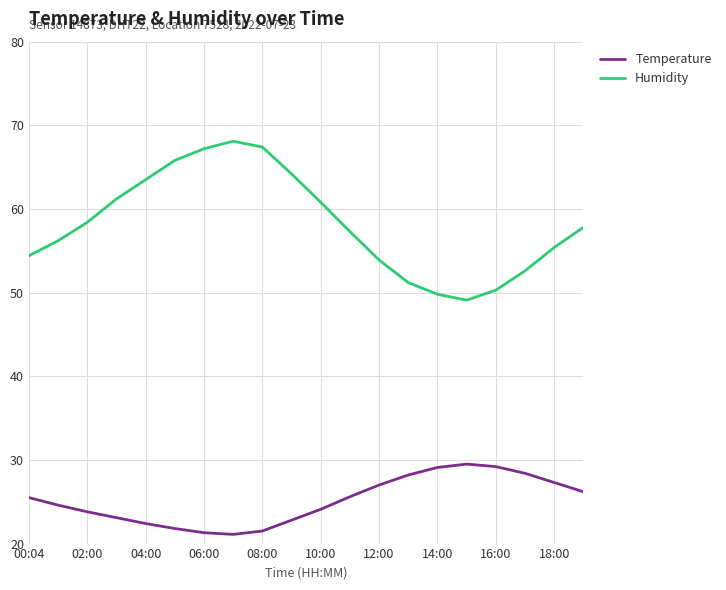

What is the average value of the Humidity series?

58.2